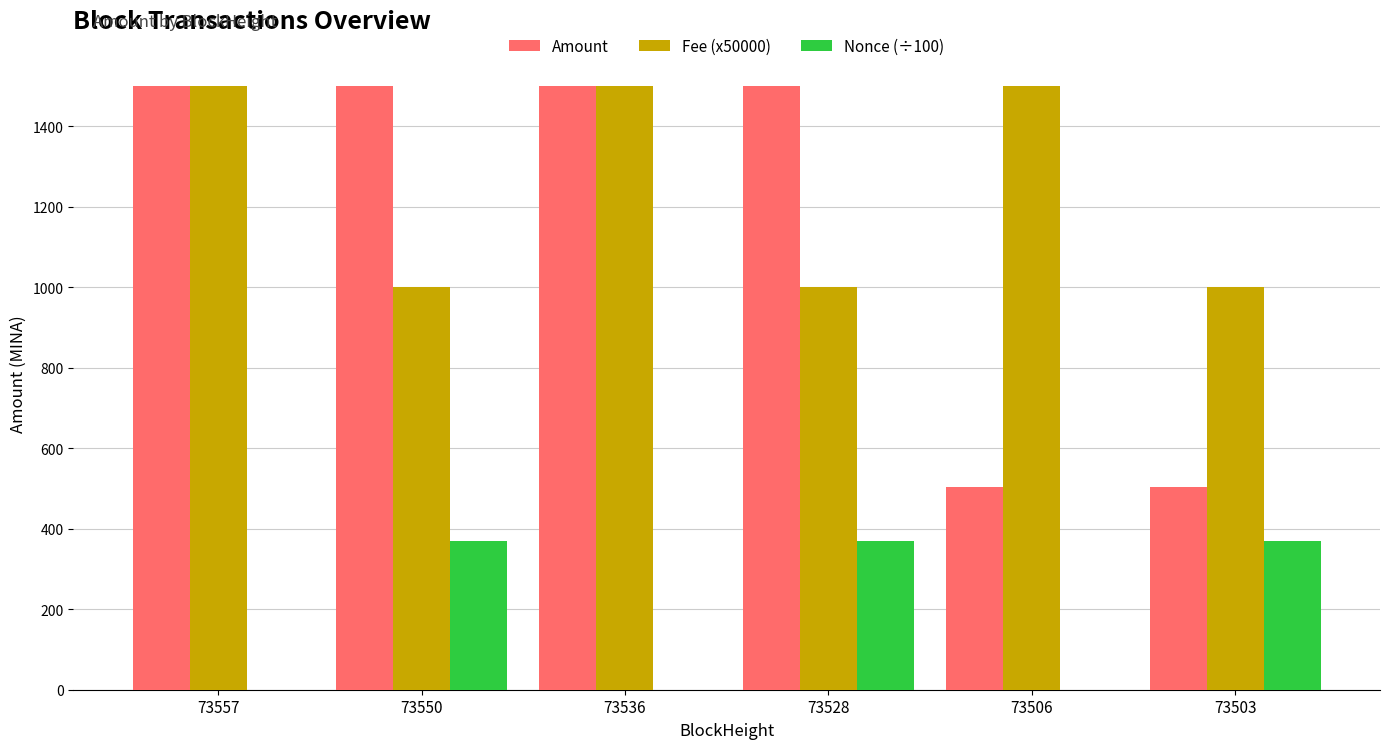

Is it true that Nonce (÷100) equals 369.8 at 73528?

True